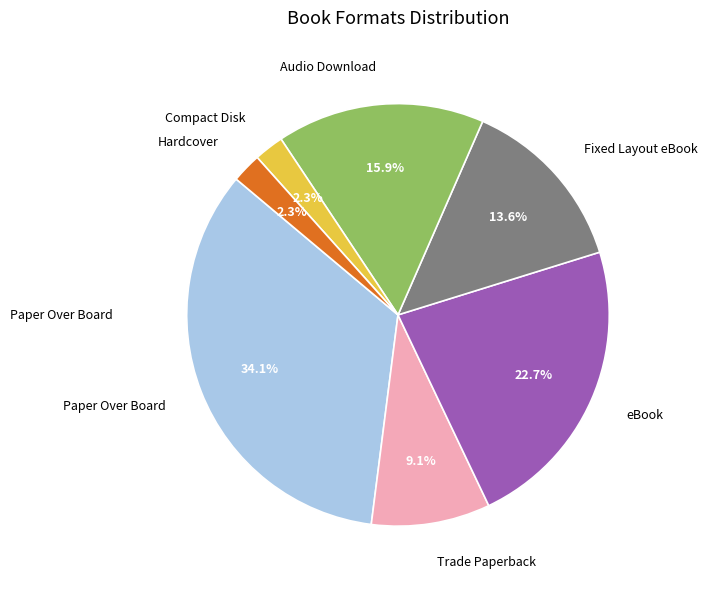

Does any single category account for the majority?

No